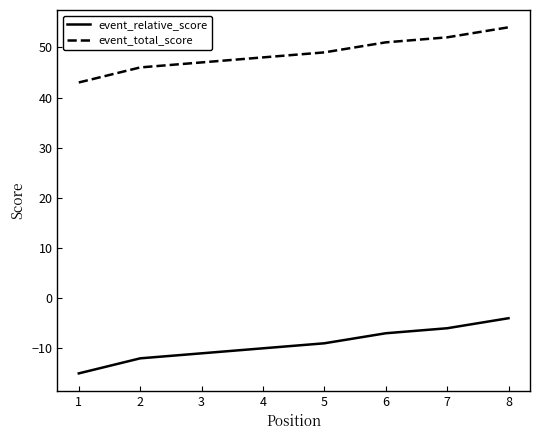

List the labels in order of event_relative_score value, smallest first.

1, 2, 3, 4, 5, 6, 7, 8